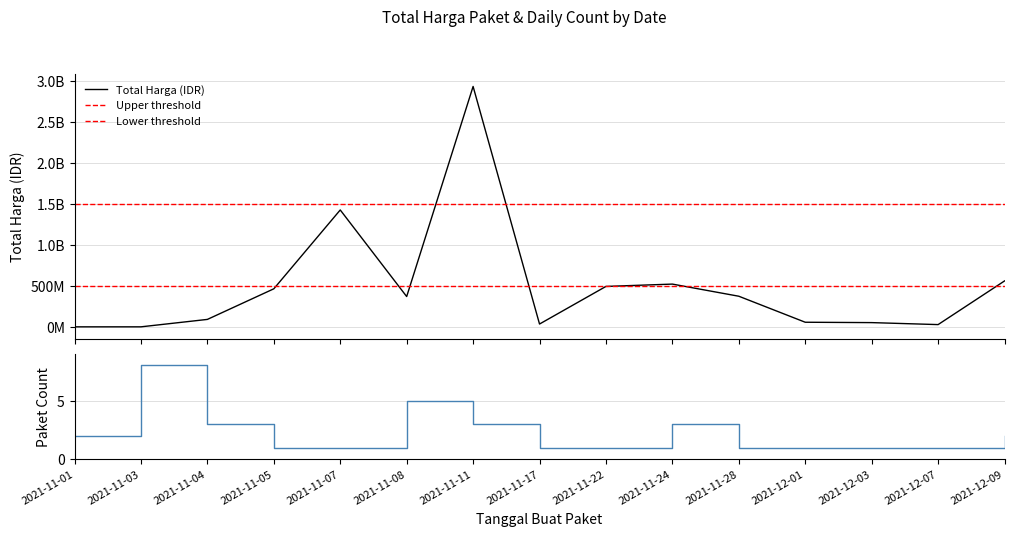

Is it true that the value at 2021-11-28 is 258071466.1?

False